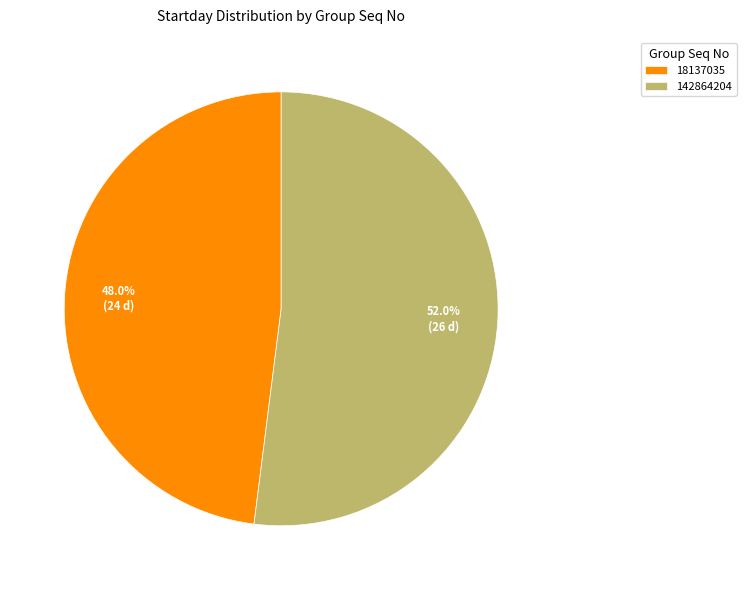

Rank the categories by value from lowest to highest.

18137035, 142864204